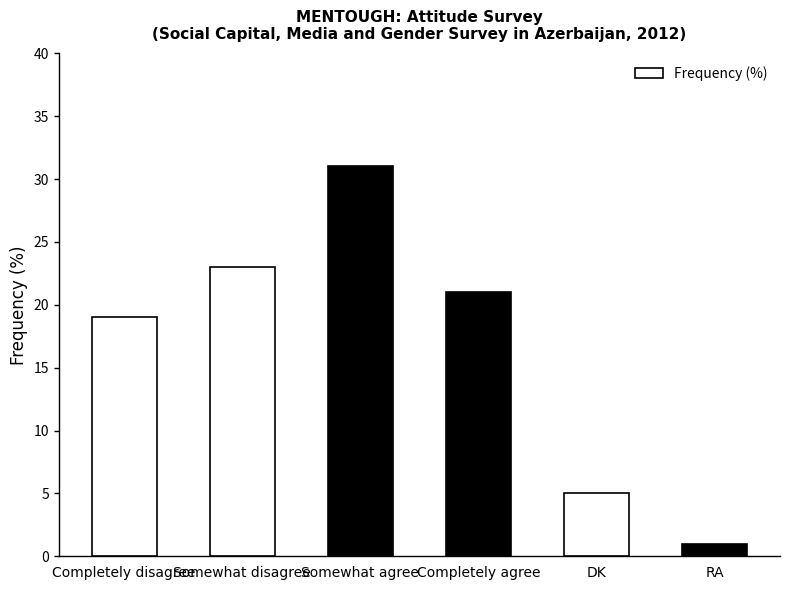

How many categories are shown in the chart?

6